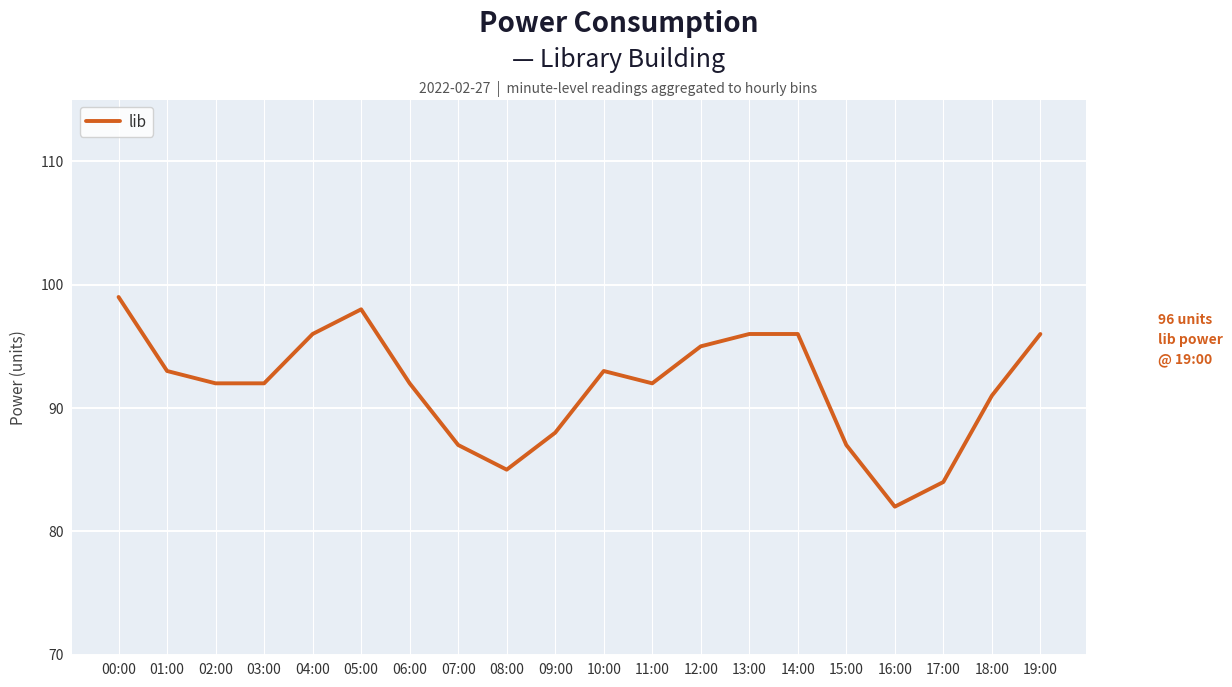

At which category does the chart reach its minimum across all series?

16:00